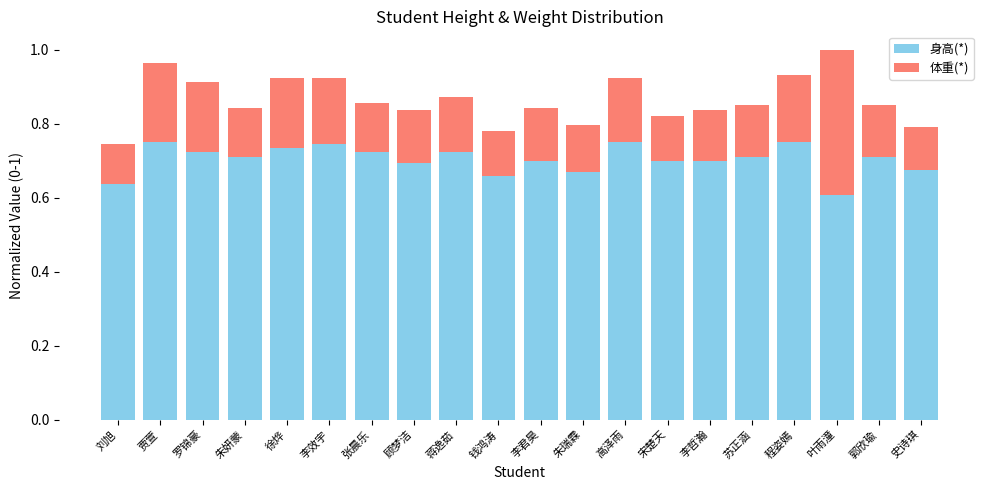

The value of 身高(*) at 张晨乐 is 0.7. True or false?

True